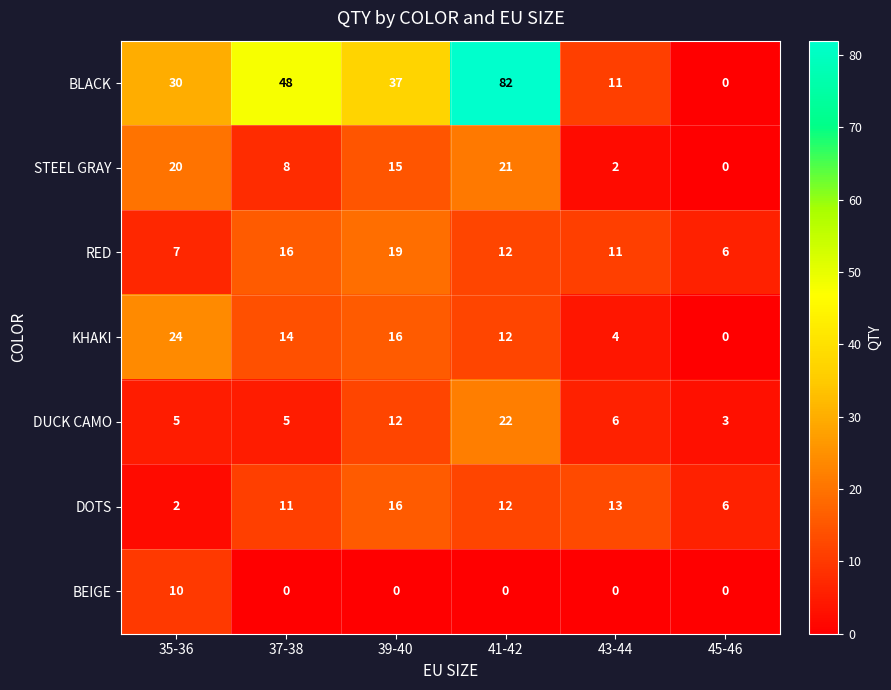

How many data points in BLACK are less than 37?

3